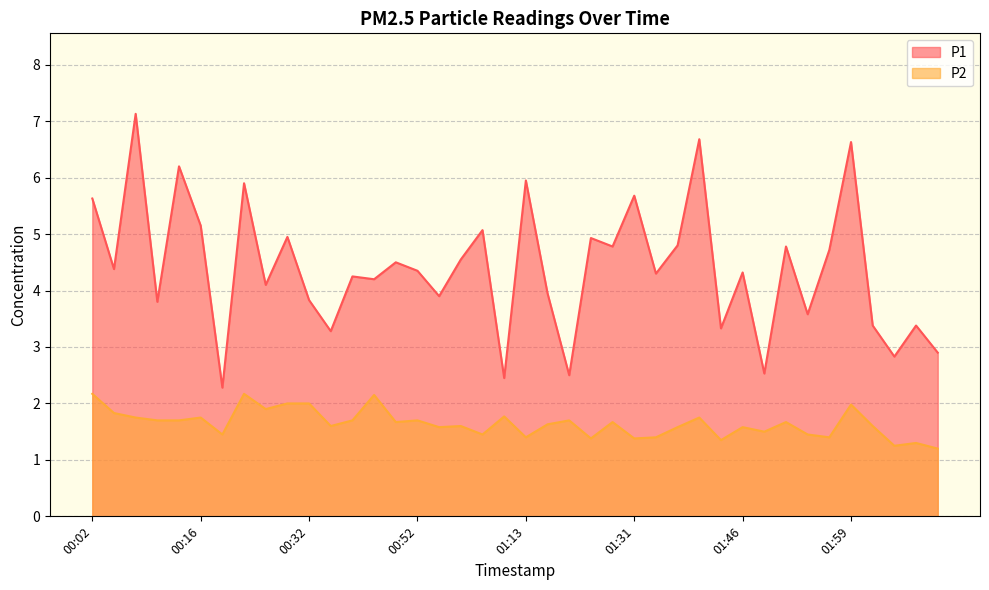

How many data points in P1 are less than 4?

15